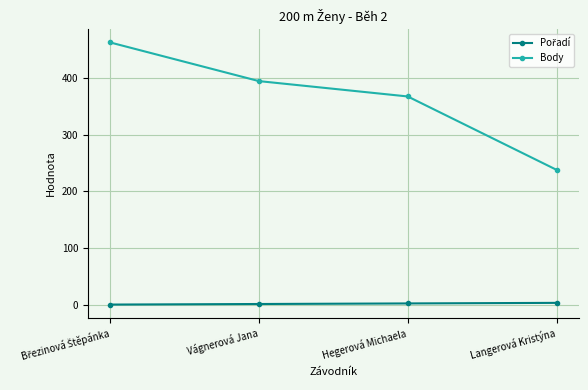

At how many categories does at least one series exceed 264?

3